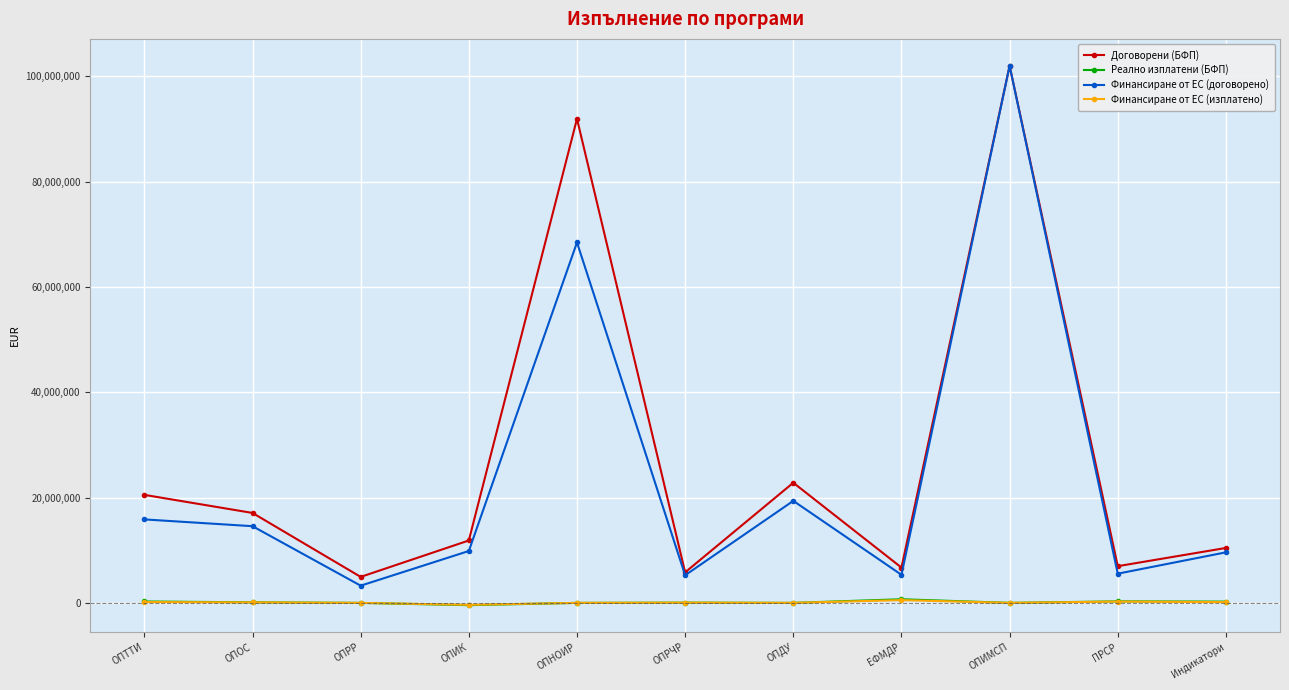

Is this an area chart (filled region under the line)?

No